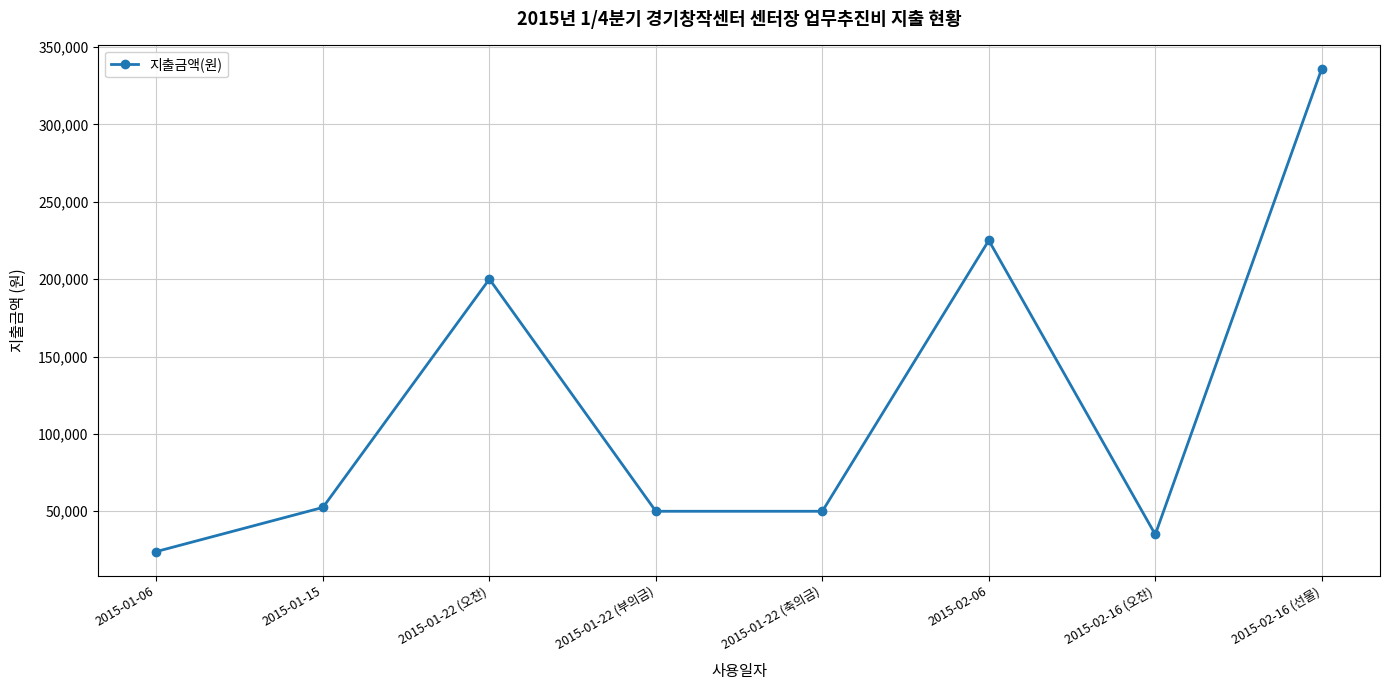

Which has a higher value, 2015-01-22 (오찬) or 2015-02-16 (오찬)?

2015-01-22 (오찬)